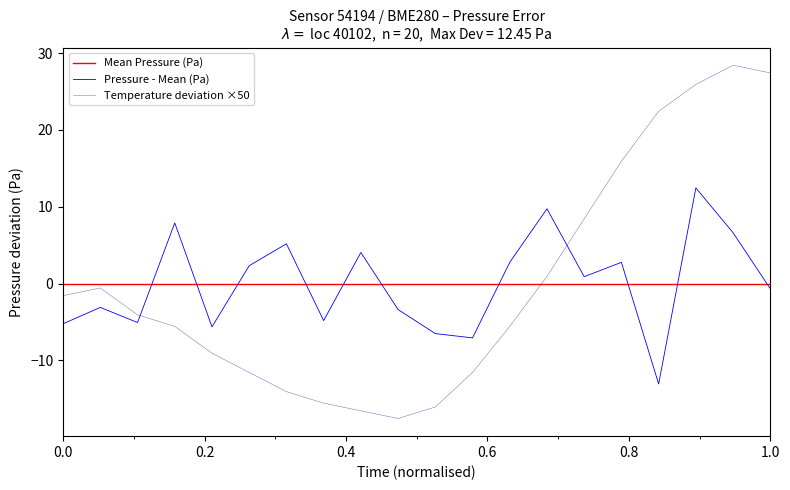

How many interior local valleys (lower than both neighbors) does the data have?

1